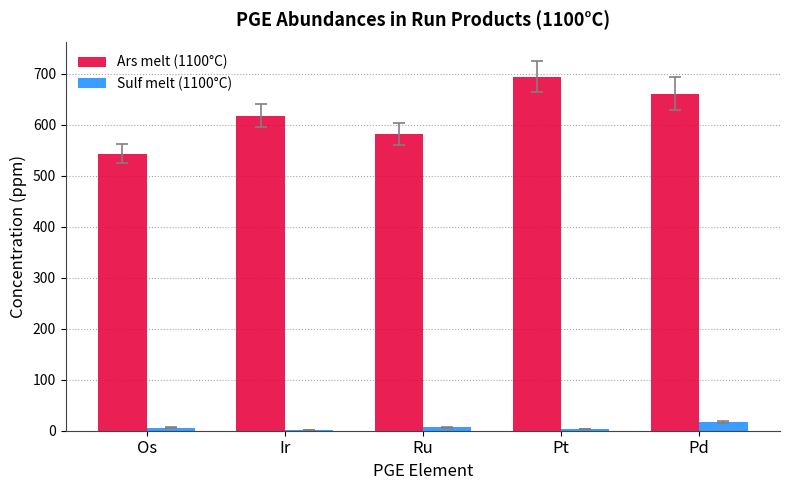

At which label does Ars melt (1100°C) reach its peak?

Pt